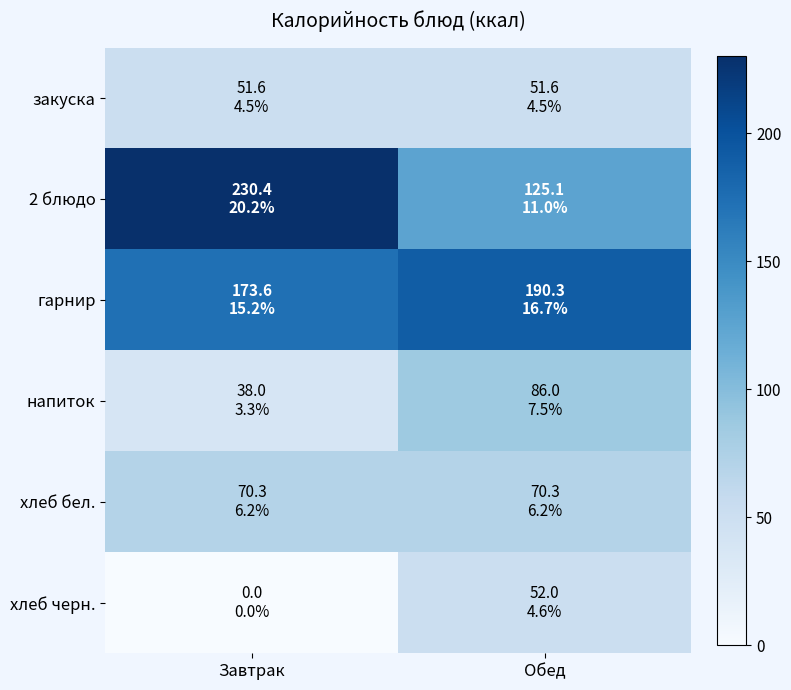

Rank the series at Завтрак from highest to lowest value.

2 блюдо, гарнир, хлеб бел., закуска, напиток, хлеб черн.